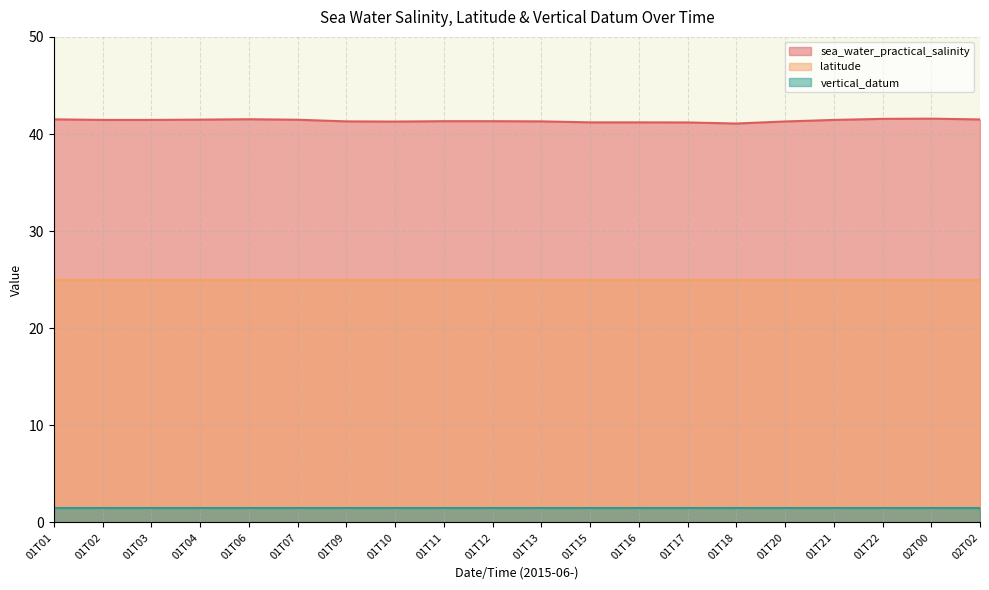

Reading left to right, what are all the values shown in this chart?

sea_water_practical_salinity: 01T01=41.5	01T02=41.5	01T03=41.5	01T04=41.5	01T06=41.5	01T07=41.5	01T09=41.3	01T10=41.3	01T11=41.3	01T12=41.3	01T13=41.3	01T15=41.2	01T16=41.2	01T17=41.2	01T18=41.1	01T20=41.3	01T21=41.5	01T22=41.6	02T00=41.6	02T02=41.5
latitude: 01T01=25.0	01T02=25.0	01T03=25.0	01T04=25.0	01T06=25.0	01T07=25.0	01T09=25.0	01T10=25.0	01T11=25.0	01T12=25.0	01T13=25.0	01T15=25.0	01T16=25.0	01T17=25.0	01T18=25.0	01T20=25.0	01T21=25.0	01T22=25.0	02T00=25.0	02T02=25.0
vertical_datum: 01T01=1.5	01T02=1.5	01T03=1.5	01T04=1.5	01T06=1.5	01T07=1.5	01T09=1.5	01T10=1.5	01T11=1.5	01T12=1.5	01T13=1.5	01T15=1.5	01T16=1.5	01T17=1.5	01T18=1.5	01T20=1.5	01T21=1.5	01T22=1.5	02T00=1.5	02T02=1.5